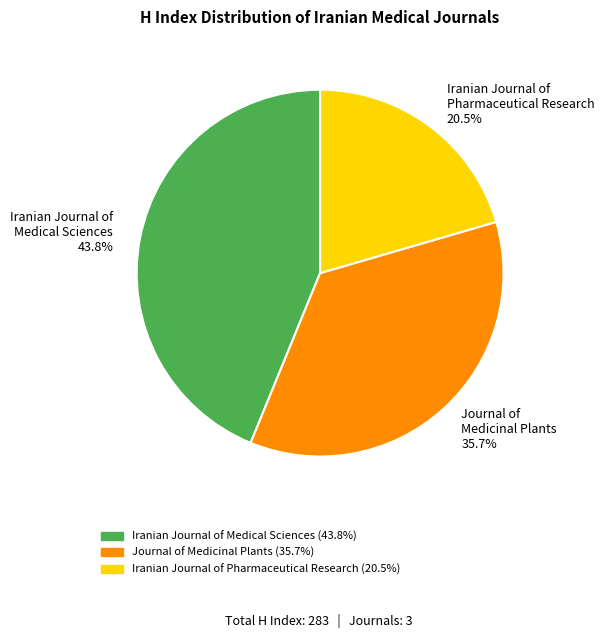

To the nearest percent, what is the average slice percentage?

33%